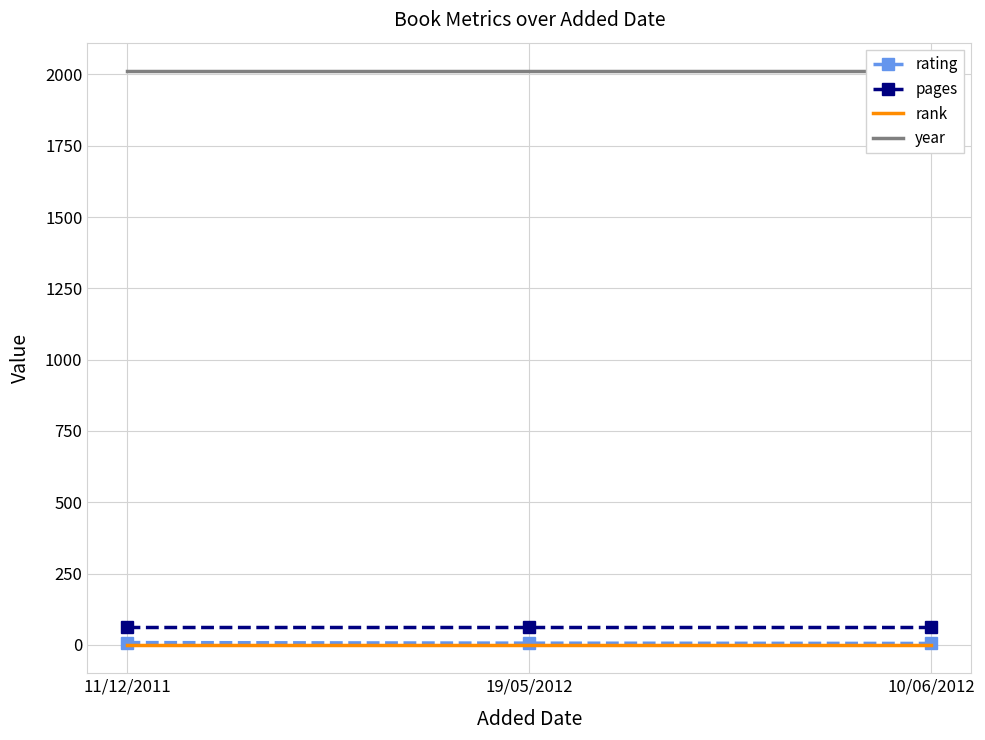

What is the smallest value displayed?

1